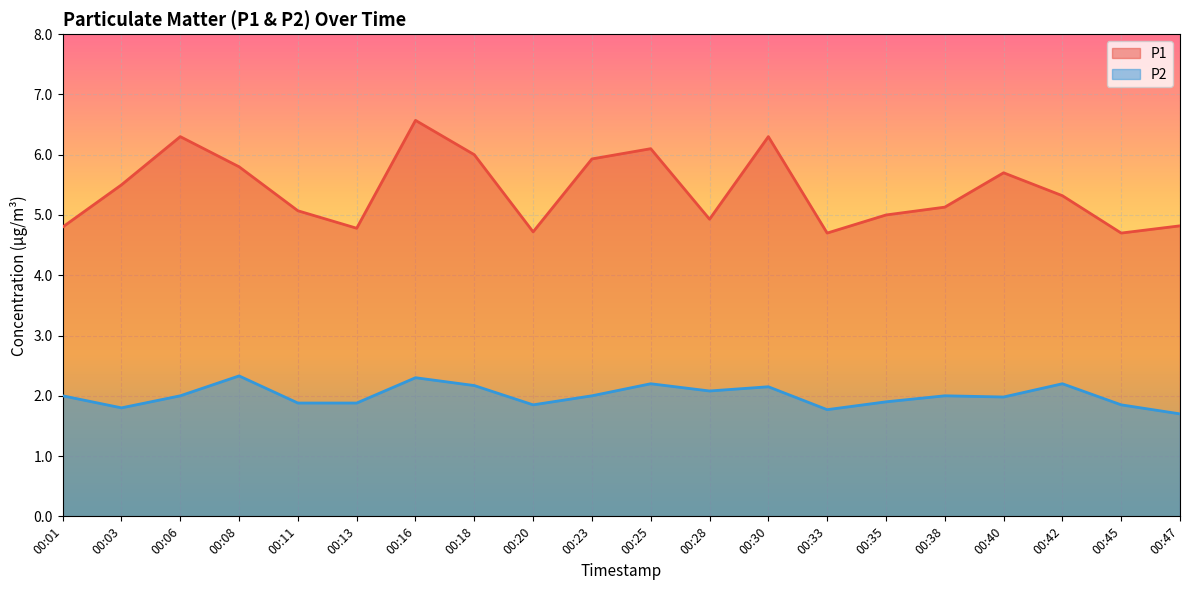

What is the value of the P2 point at the 3rd from the left?

2.0